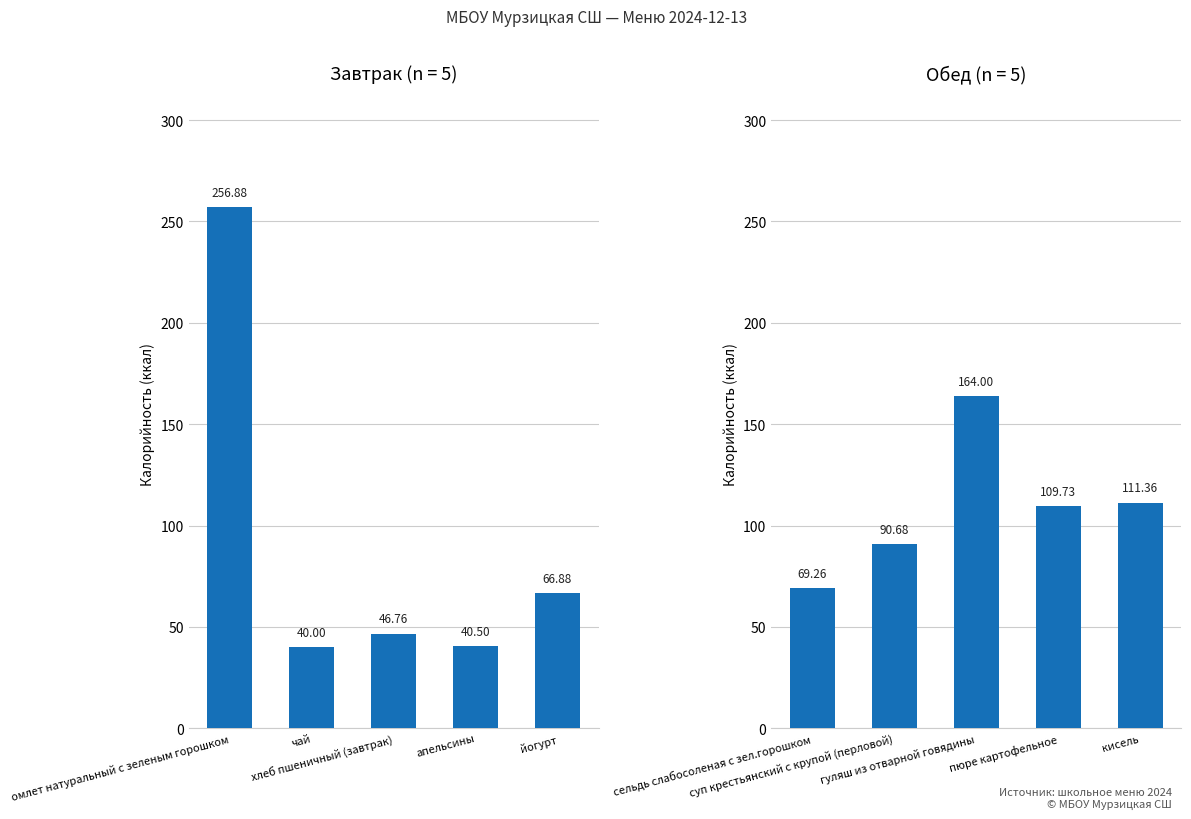

Count the number of categories in the chart.

5